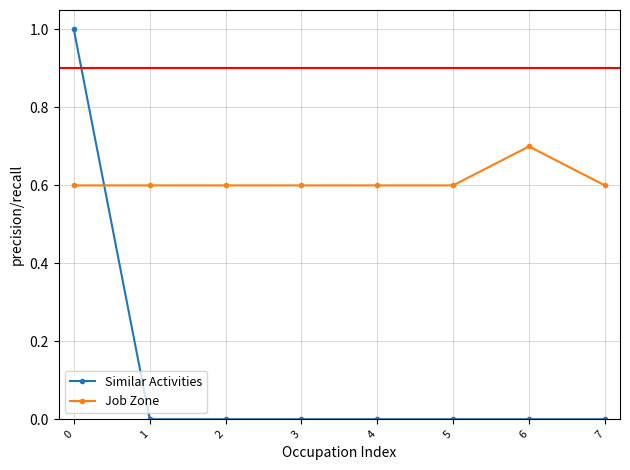

The Similar Activities series shows -0.3 at 1. True or false?

False